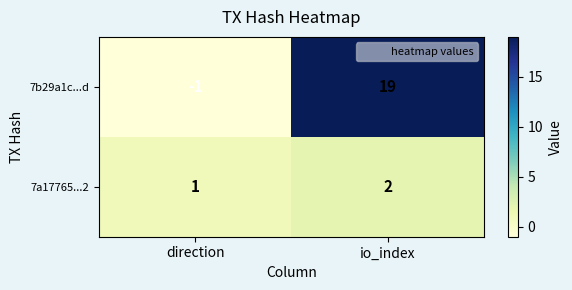

How many distinct data groups are displayed?

2